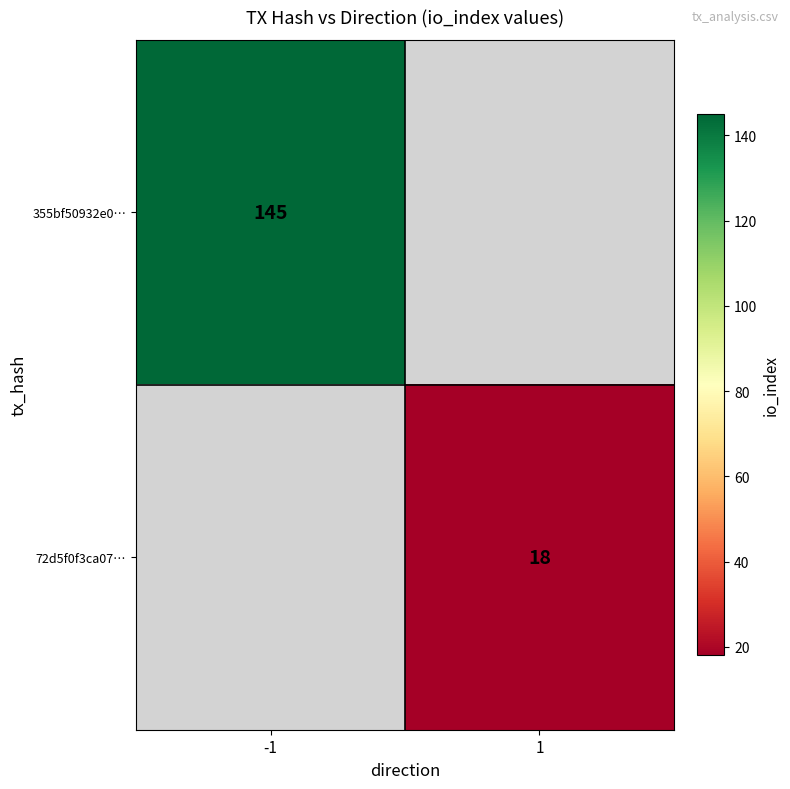

The value of 355bf50932e0… at -1 is 145. True or false?

True